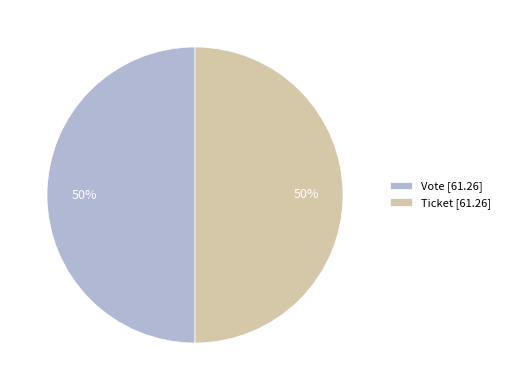

True or false: Ticket [61.26] accounts for 50% of the total.

True